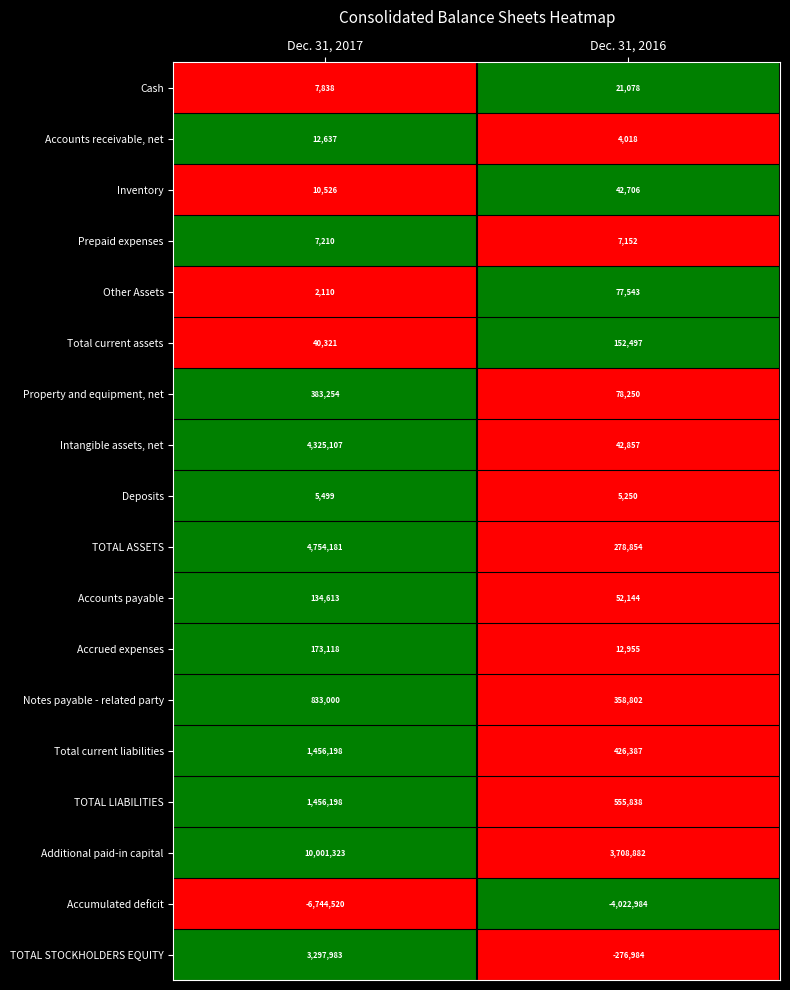

What is the maximum value shown in the chart?

10001323